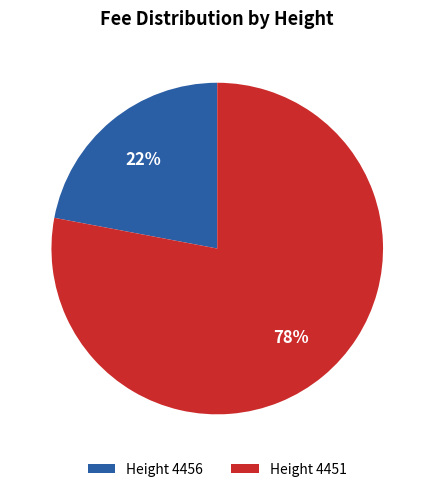

Which category accounts for the majority?

Height 4451